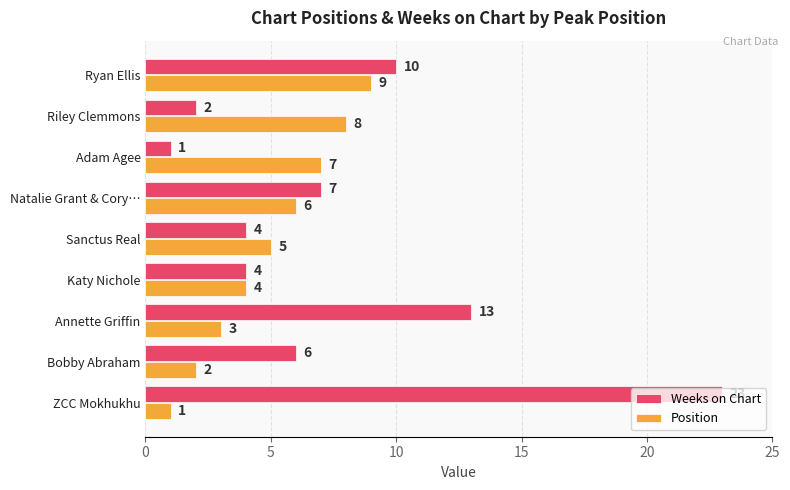

Rank the series by their maximum value, from highest to lowest.

Weeks on Chart, Position